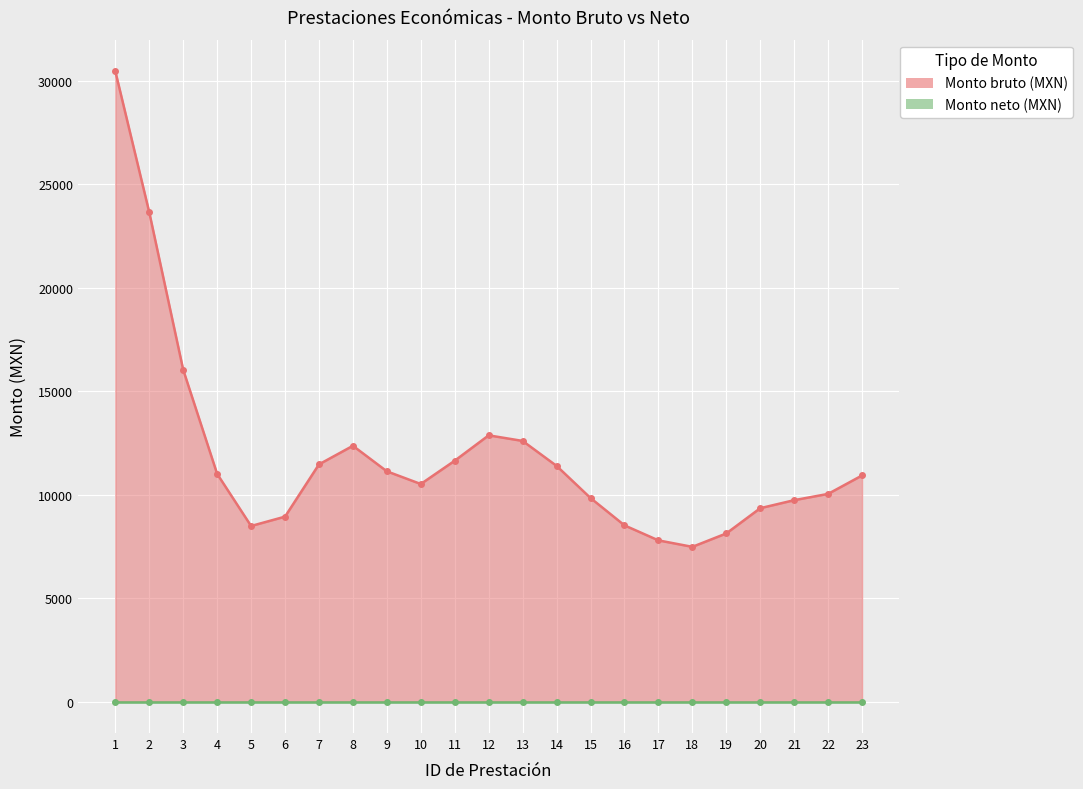

In Monto bruto (MXN), how many points are higher than both neighbors (excluding endpoints)?

5